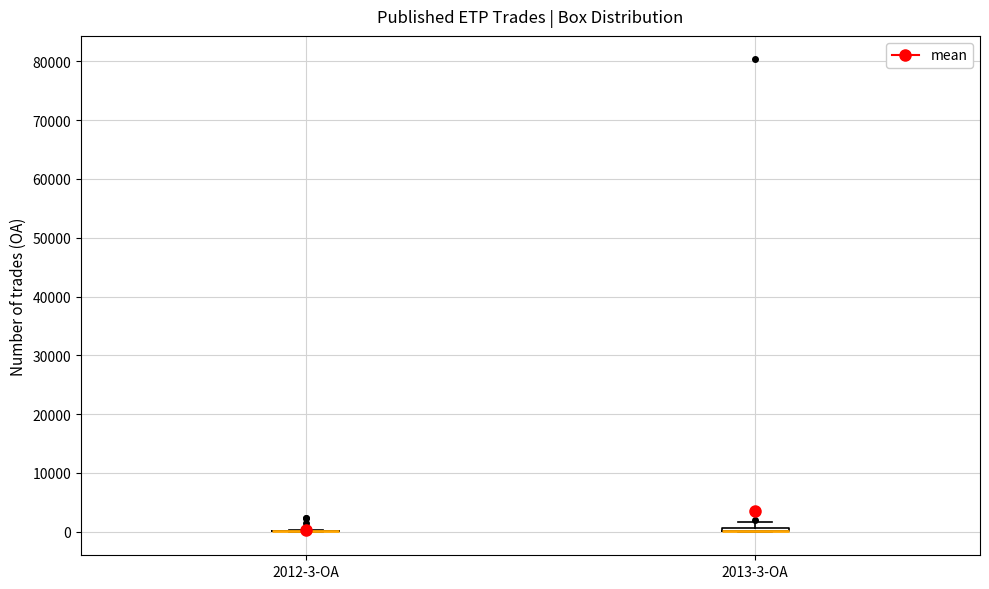

Where is the lower edge of the box for 2013-3-ОА on the y-axis? The values are not printed on the chart, so give them approximately, as read against the axis.

0